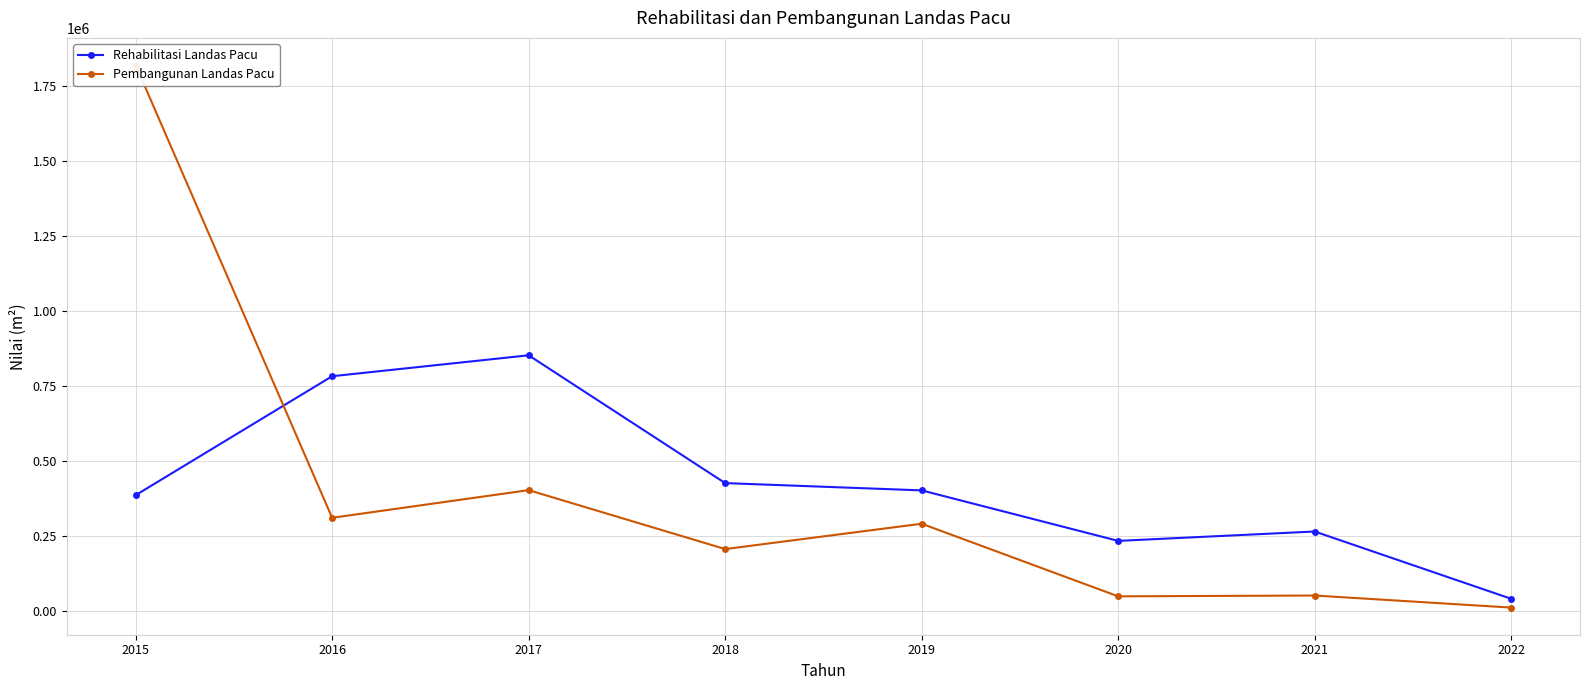

Which category has the lowest value across all series?

2022